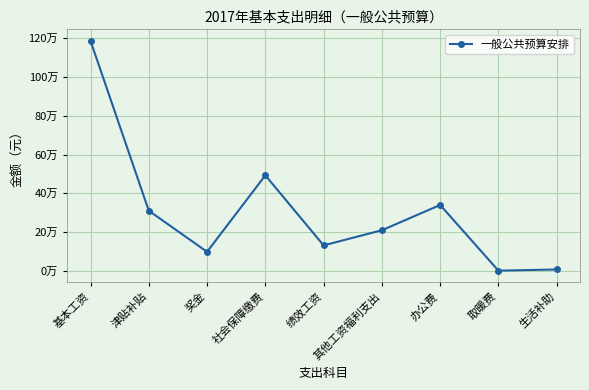

What is the difference between the values at 奖金 and 津贴补贴?

211784.0